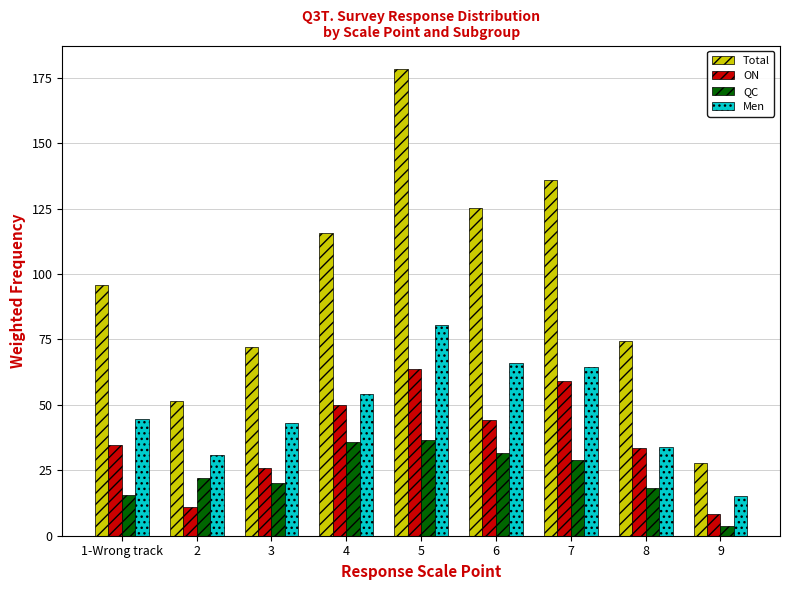

List the series in order of their peak value, lowest first.

QC, ON, Men, Total